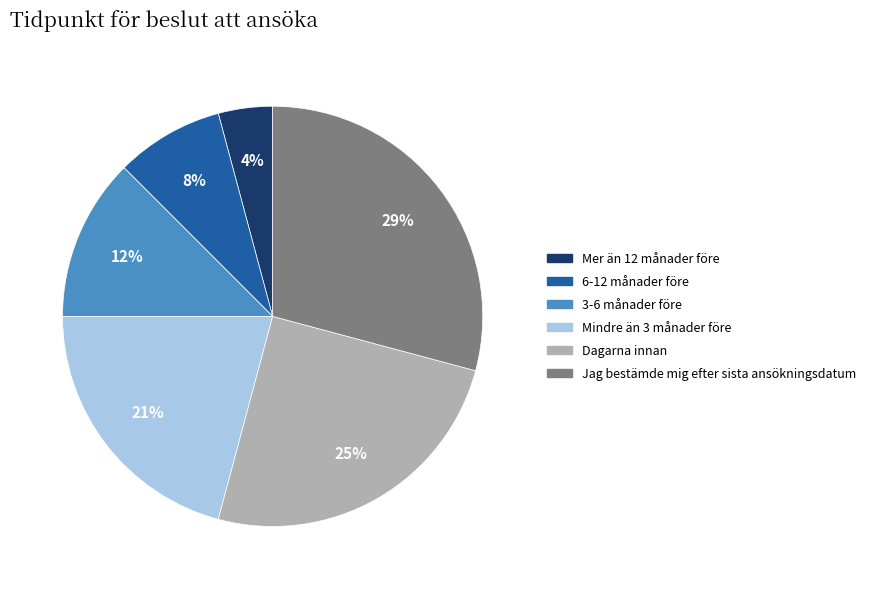

Is there a majority slice in this chart?

No